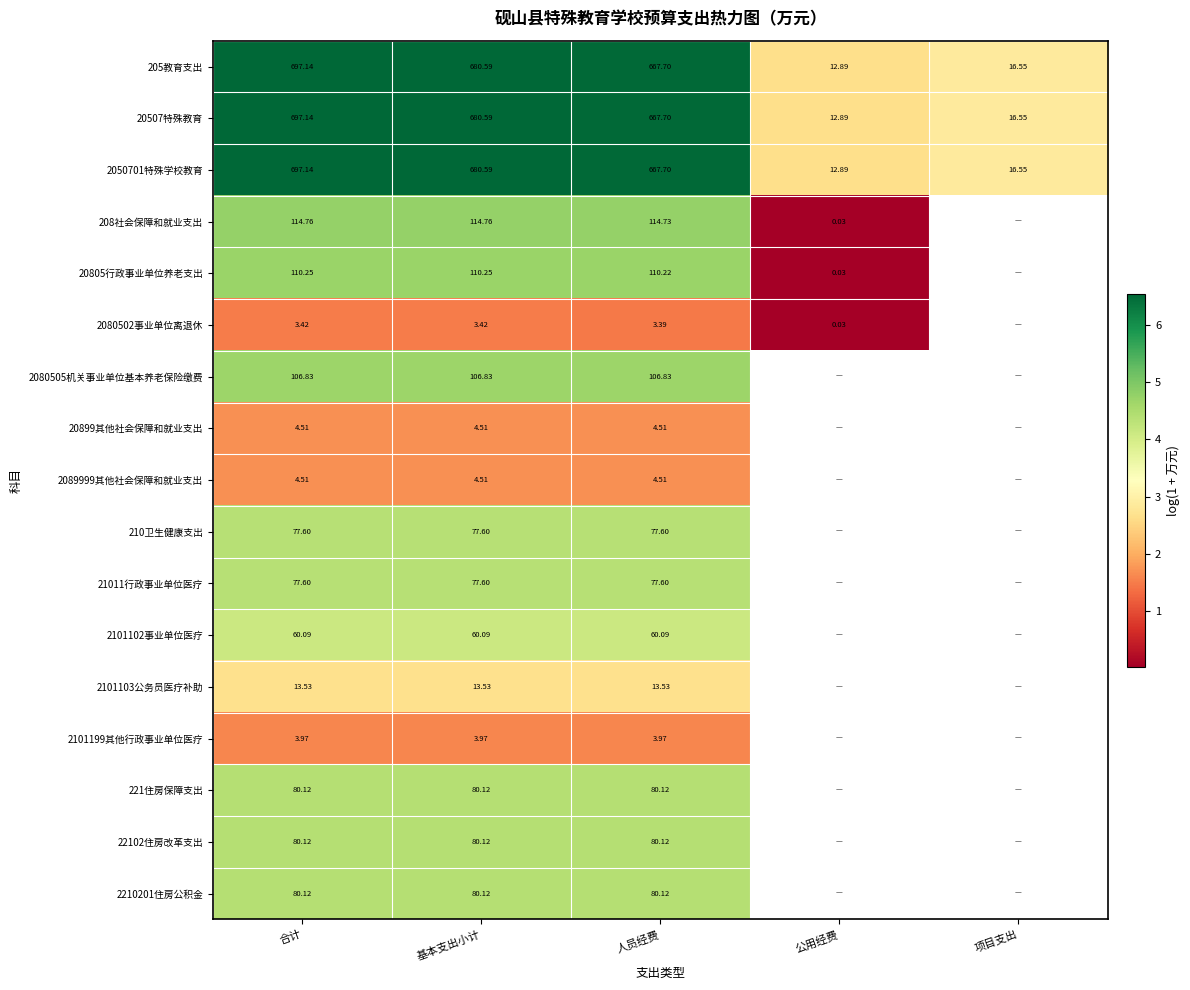

Is the value of 2089999其他社会保障和就业支出 at 人员经费 greater than the value of 221住房保障支出 at 基本支出小计?

No